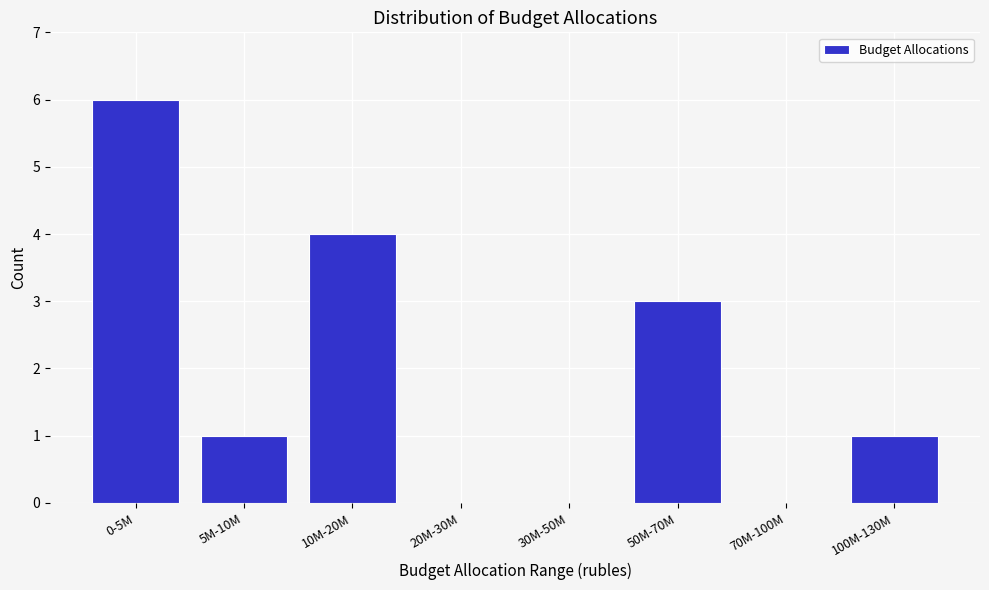

Reading right to left, what are all the values shown in this chart?

100M-130M=1	70M-100M=0	50M-70M=3	30M-50M=0	20M-30M=0	10M-20M=4	5M-10M=1	0-5M=6